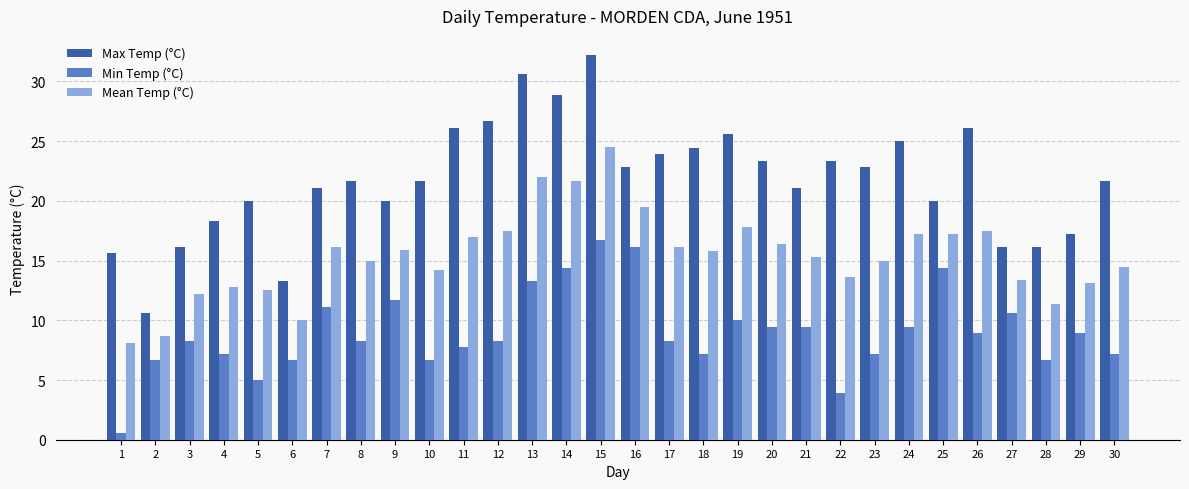

Which series has the widest spread of values?

Max Temp (°C)